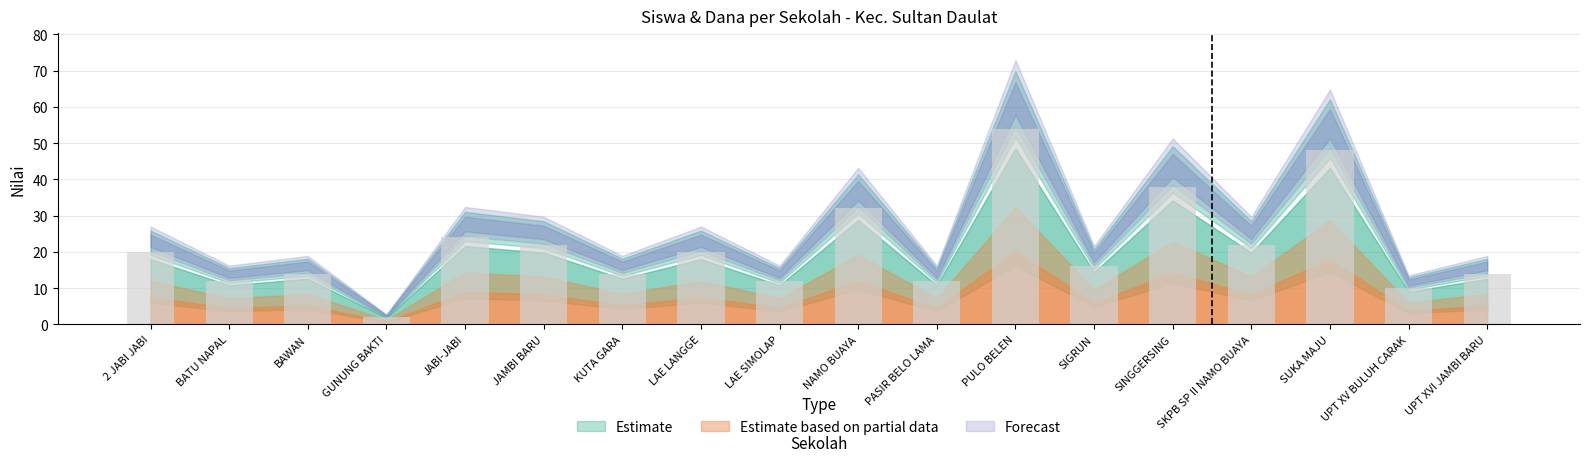

What is the change in value from NAMO BUAYA to UPT XV BULUH CARAK?

-22